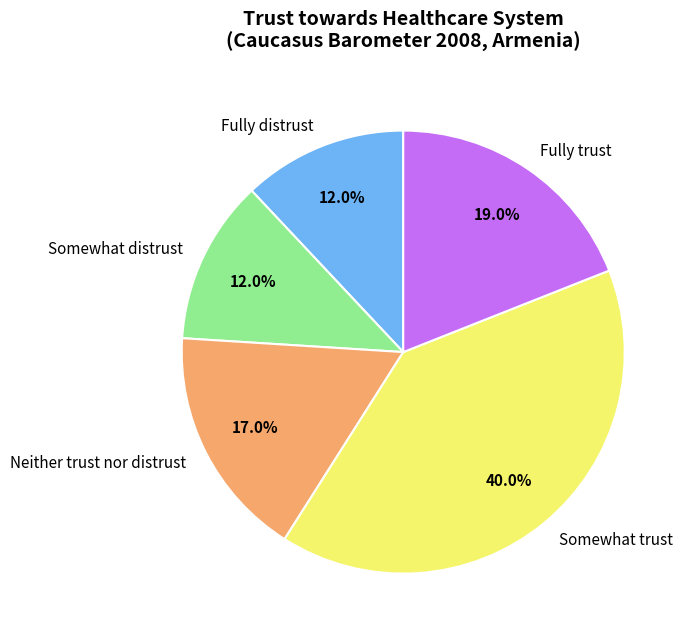

Is Fully trust the majority of the pie?

No